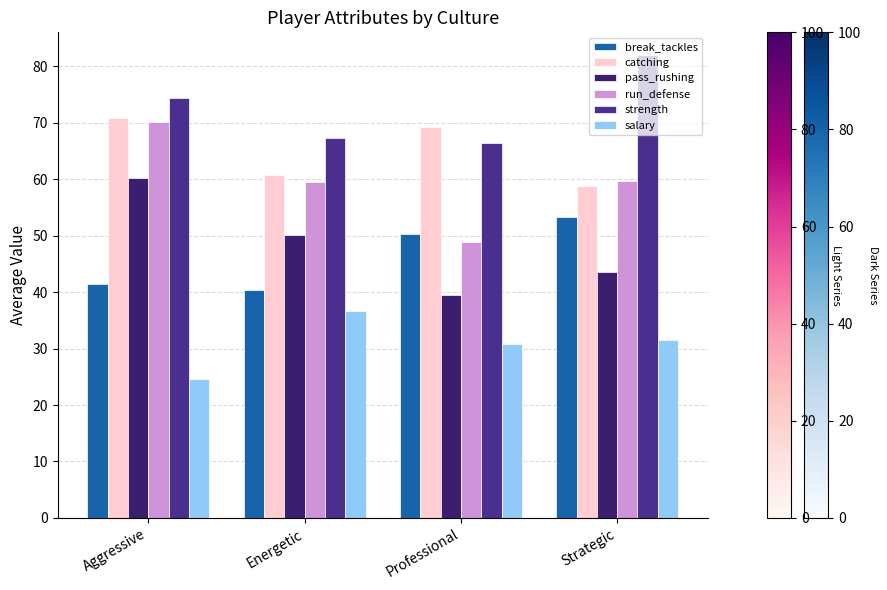

What is the minimum value shown in the chart?

24.7